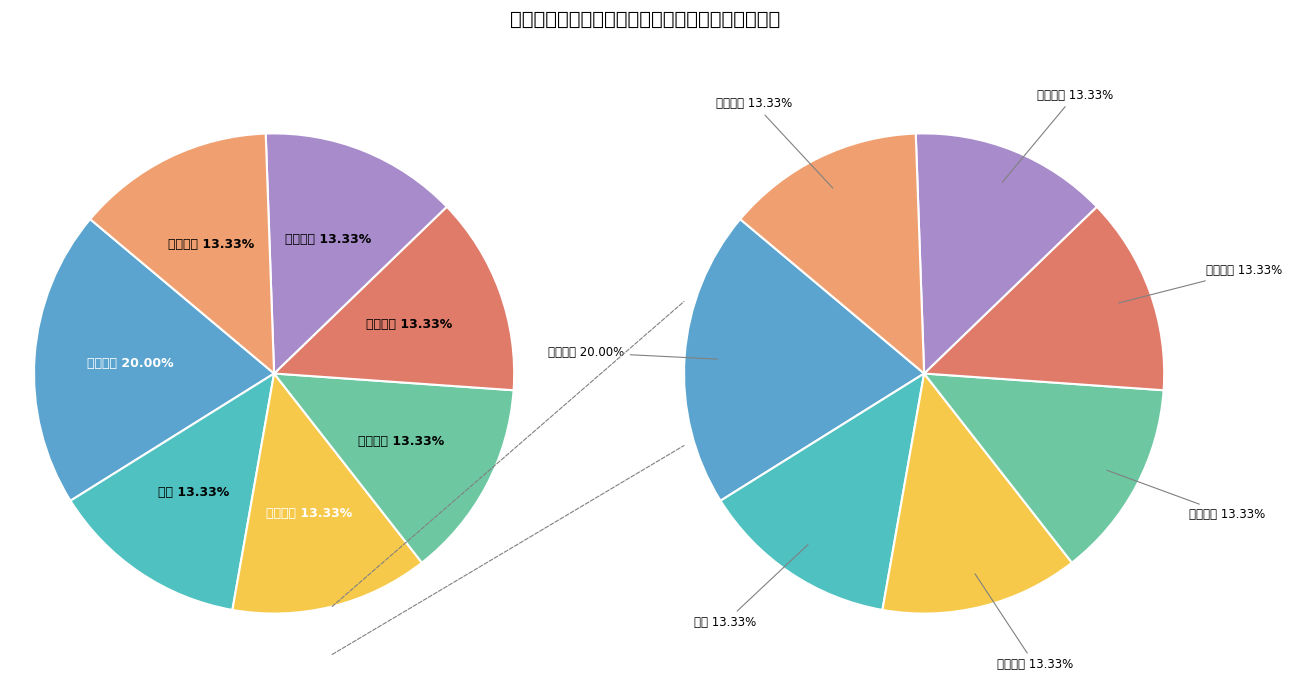

Which slice is the smallest?

人员